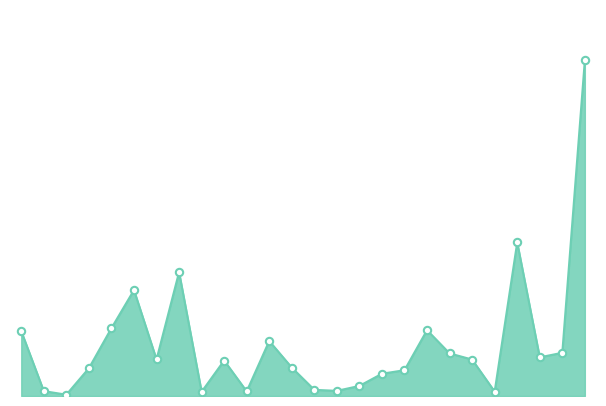

Does the chart have visible grid lines?

No